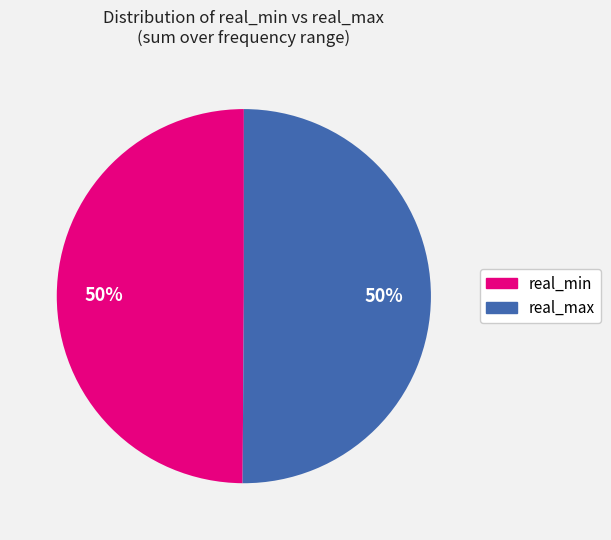

To the nearest percent, what is the average slice percentage?

50%